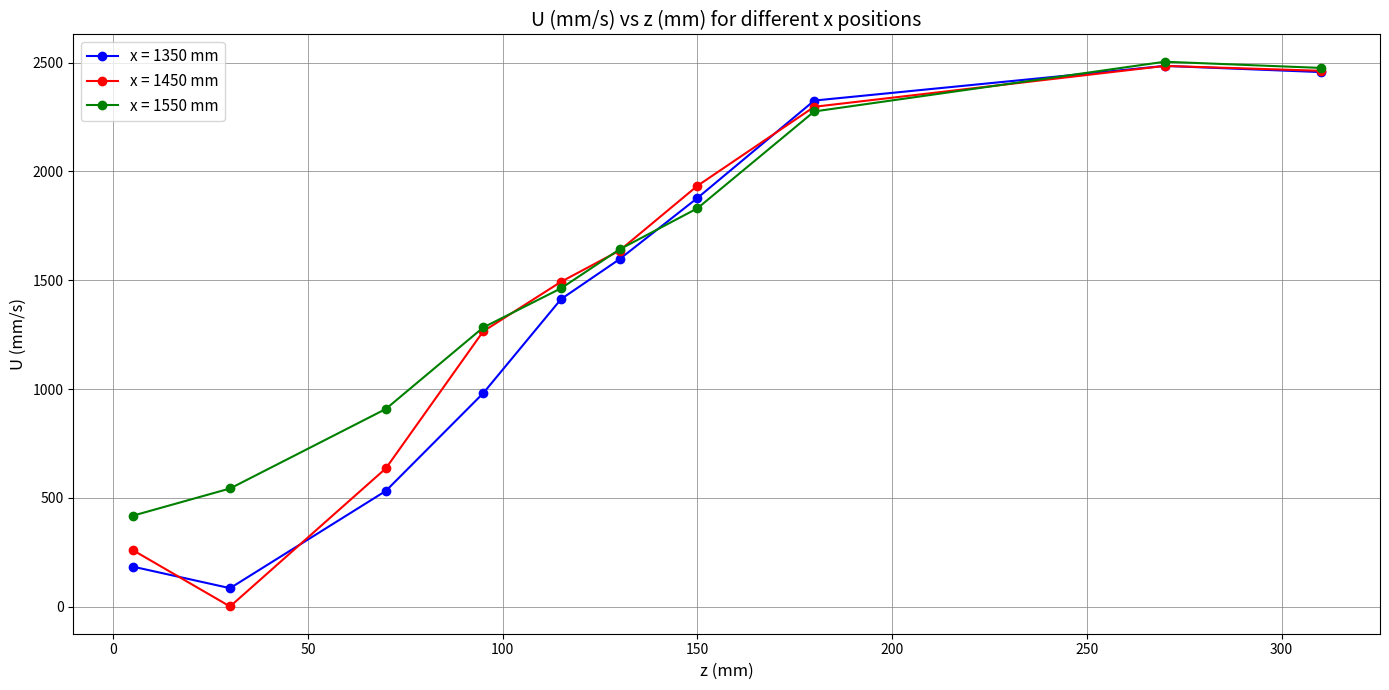

What is the highest value of the x = 1450 mm series?

2485.0